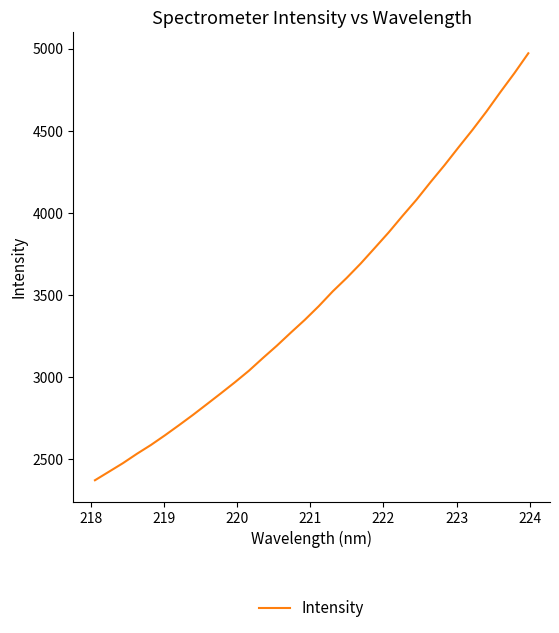

Reading right to left, list all the values displayed in this chart.

4971.2	4850.0	4734.9	4616.3	4504.5	4398.0	4289.6	4186.6	4079.9	3981.3	3879.8	3784.7	3690.5	3602.9	3520.8	3430.7	3347.2	3269.4	3189.7	3114.4	3037.0	2966.9	2899.6	2833.6	2768.0	2705.2	2643.8	2585.0	2531.3	2474.2	2422.1	2370.1